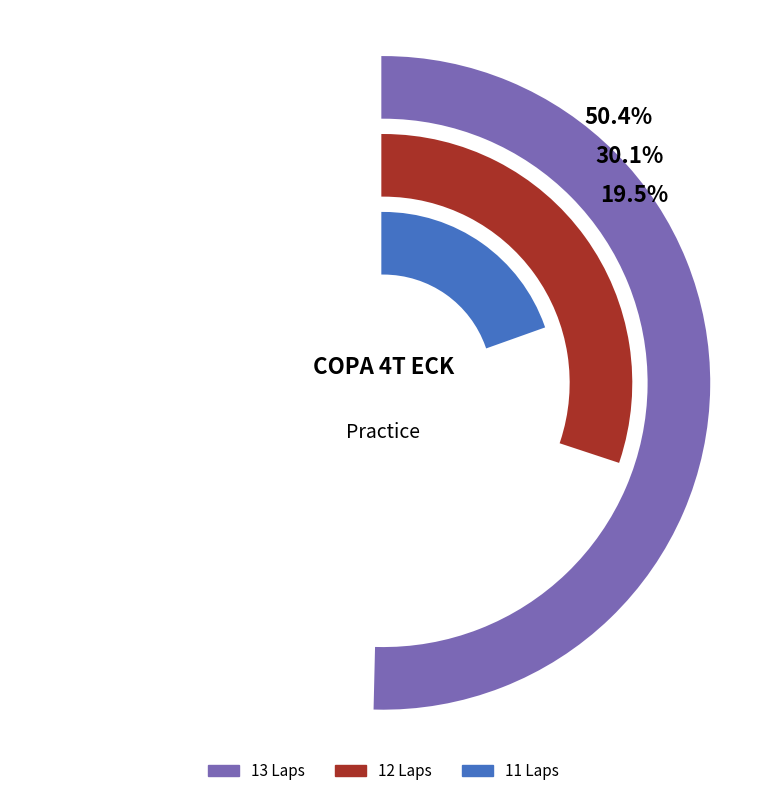

Does CASTILLO Andres account for over 50% of the chart?

No